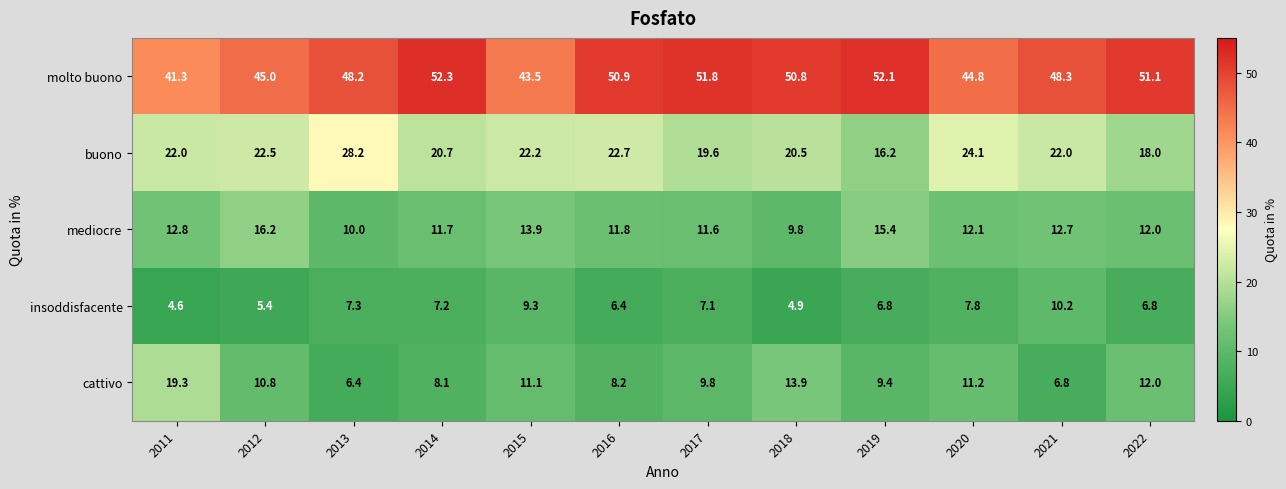

What is the difference between the highest and lowest values at 2021?

41.5